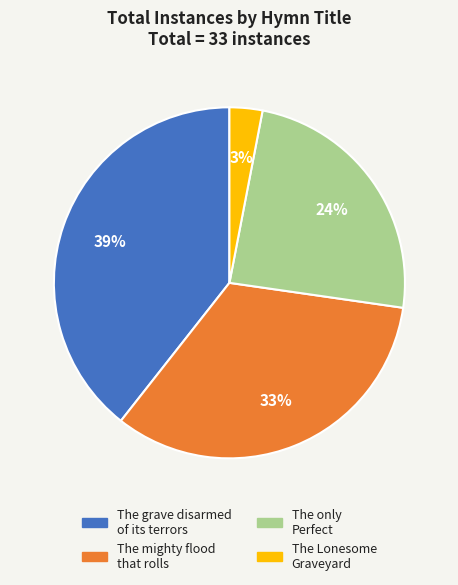

Rank the categories by value from highest to lowest.

The grave disarmed of its terrors, The mighty flood that rolls, The only Perfect, The Lonesome Graveyard